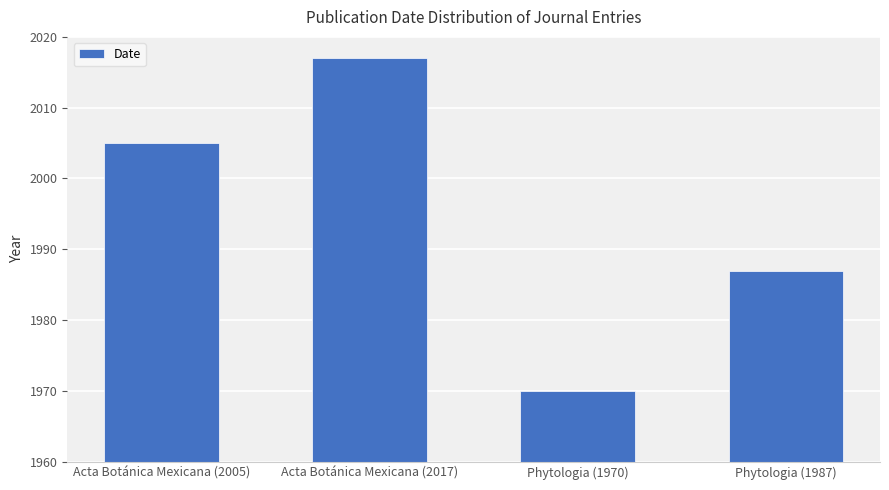

What is the maximum value shown in the chart?

2017